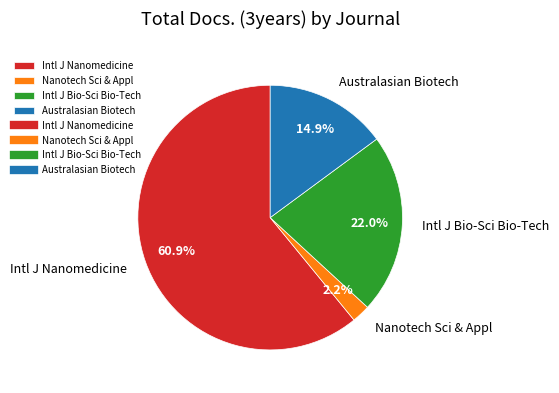

Does any single category account for the majority?

Yes